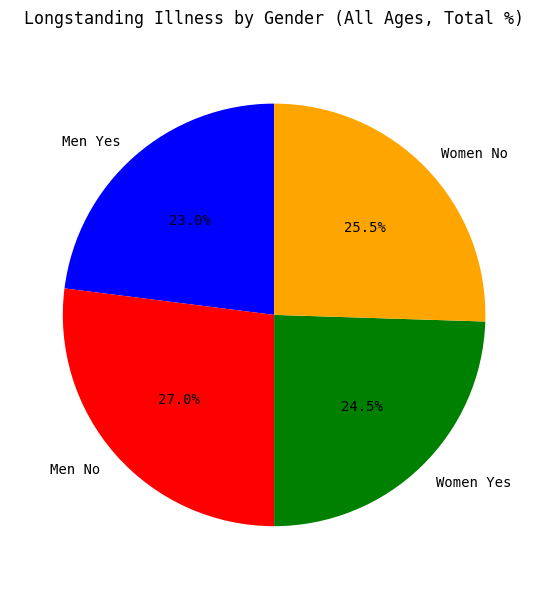

Rank the categories by value from lowest to highest.

Men Yes, Women Yes, Women No, Men No